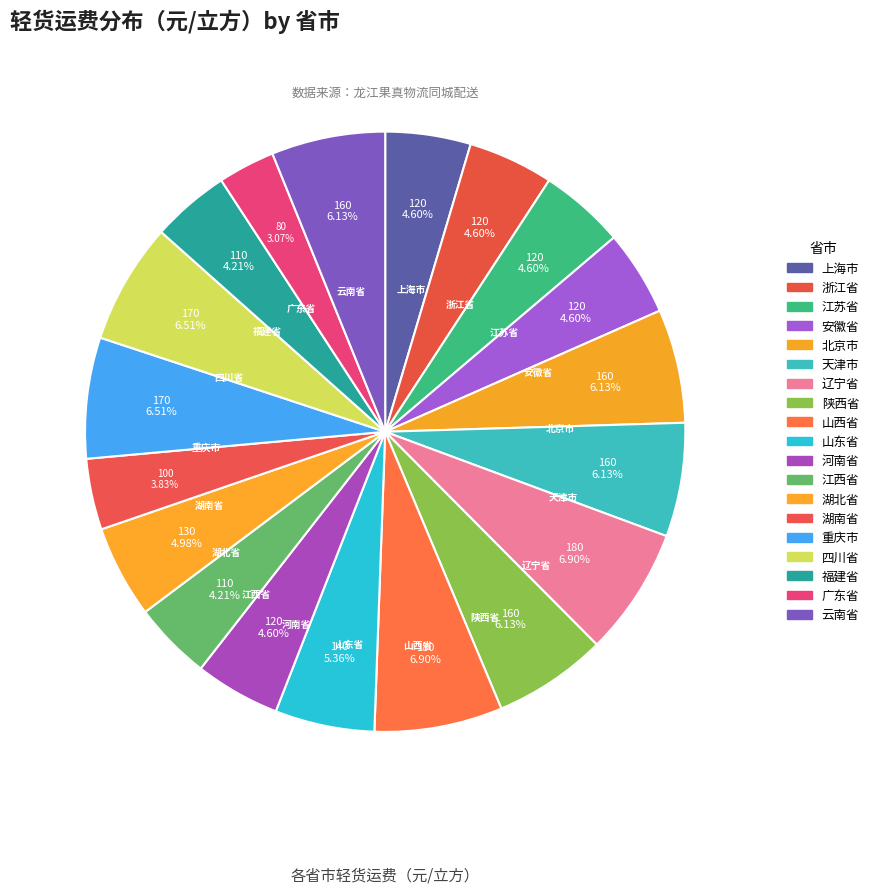

Count the number of slices in the pie.

19